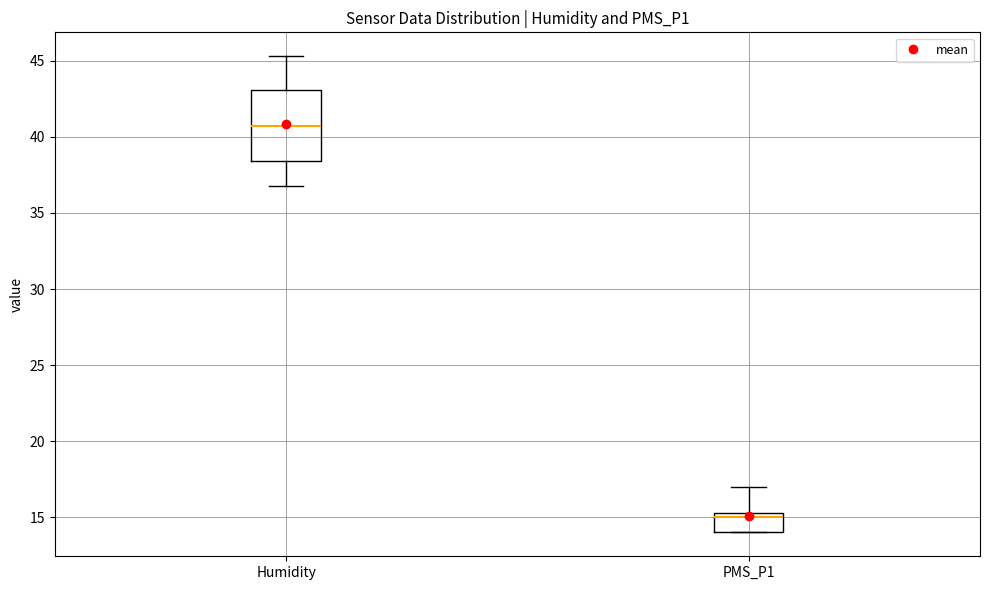

Which box has the highest median line?

Humidity